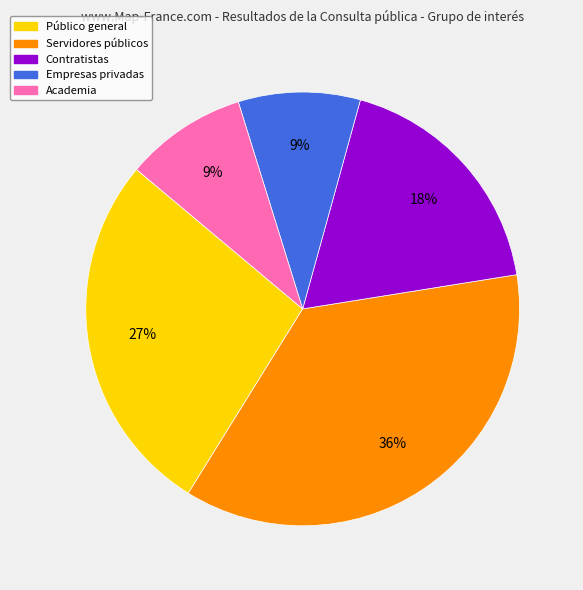

How many segments does this pie chart have?

5